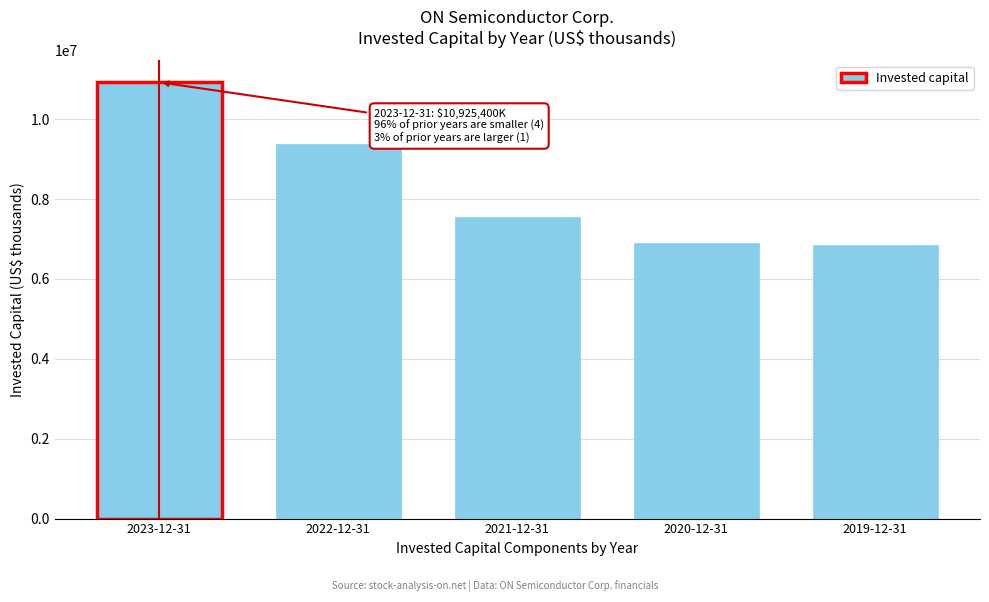

The value at 2023-12-31 is 10925400. True or false?

True